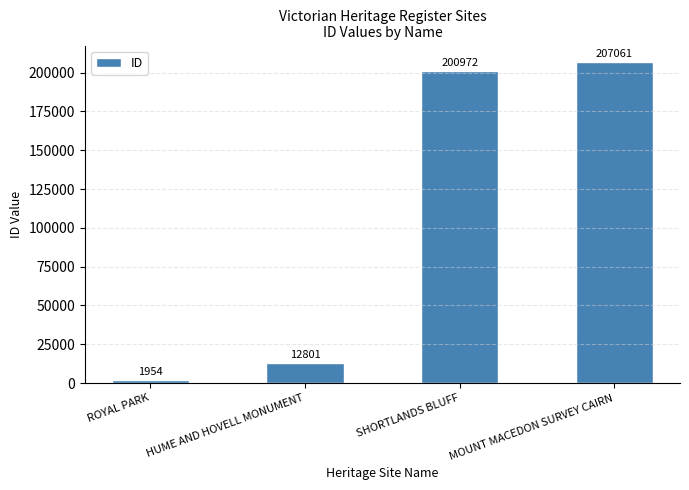

Between HUME AND HOVELL MONUMENT and MOUNT MACEDON SURVEY CAIRN, which is larger?

MOUNT MACEDON SURVEY CAIRN